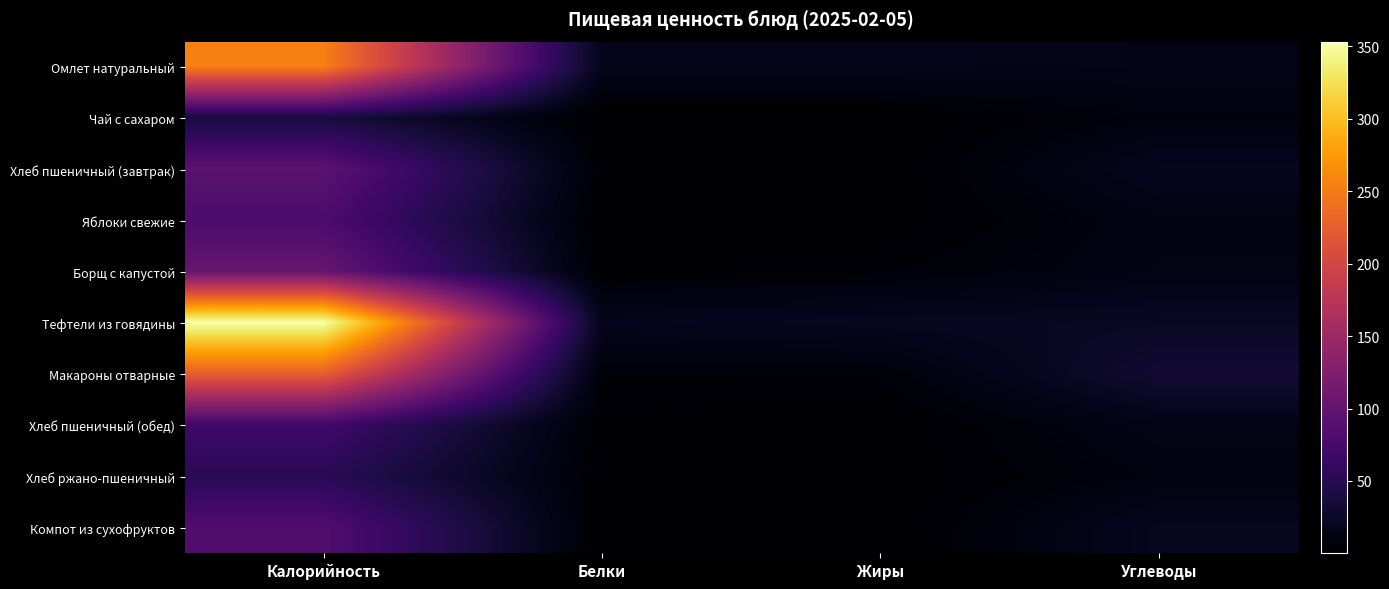

Which category has the lowest value across all series?

Жиры